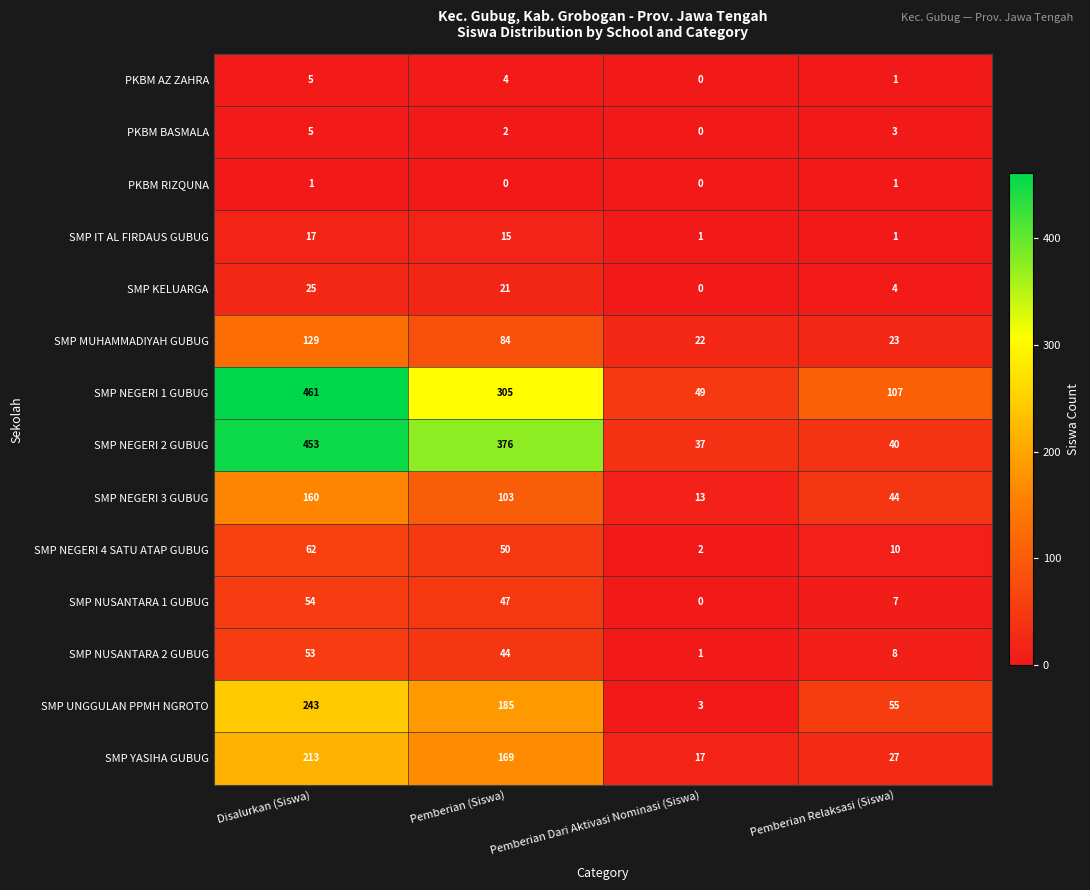

Count the SMP NEGERI 4 SATU ATAP GUBUG values in the range 10 to 62.

3